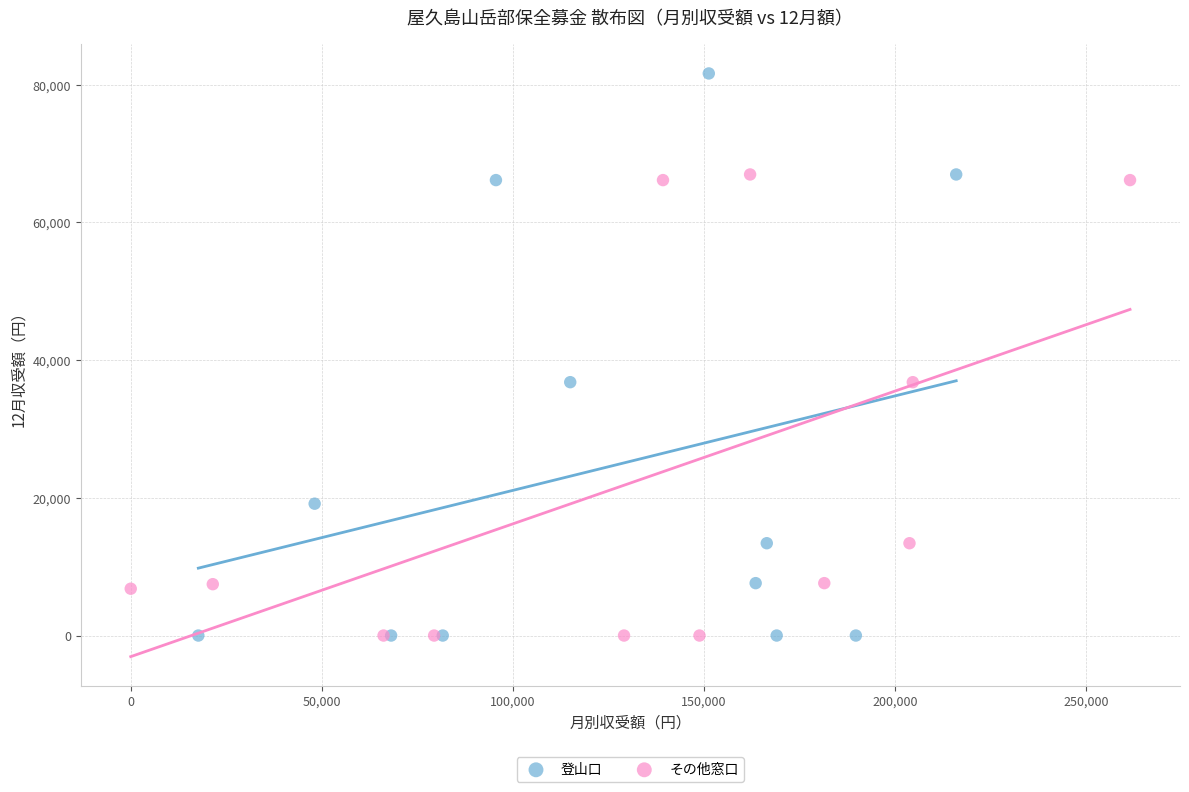

Which series has the widest spread of Y values?

登山口